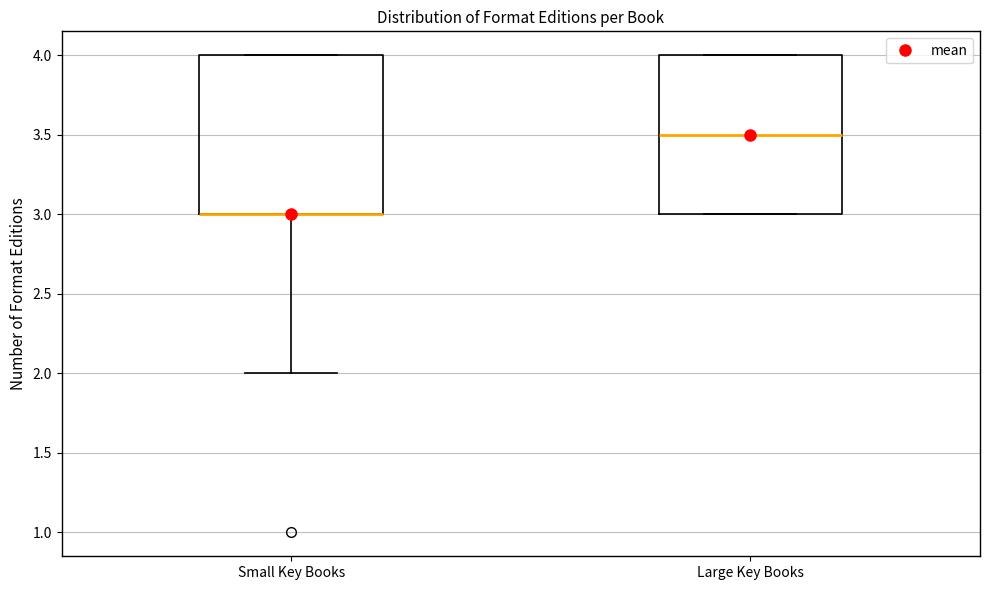

Reading left to right, read every box against the y-axis: the position of its median line, the range the box covers, and the ends of its whiskers. The values are not printed on the chart, so give them approximately, as read against the axis.

Small Key Books: median 3.0 (drawn on the box's lower edge), box 3.0 to 4.0, whiskers 2.0 to 4.0
Large Key Books: median 3.5, box 3.0 to 4.0, whiskers 3.0 to 4.0